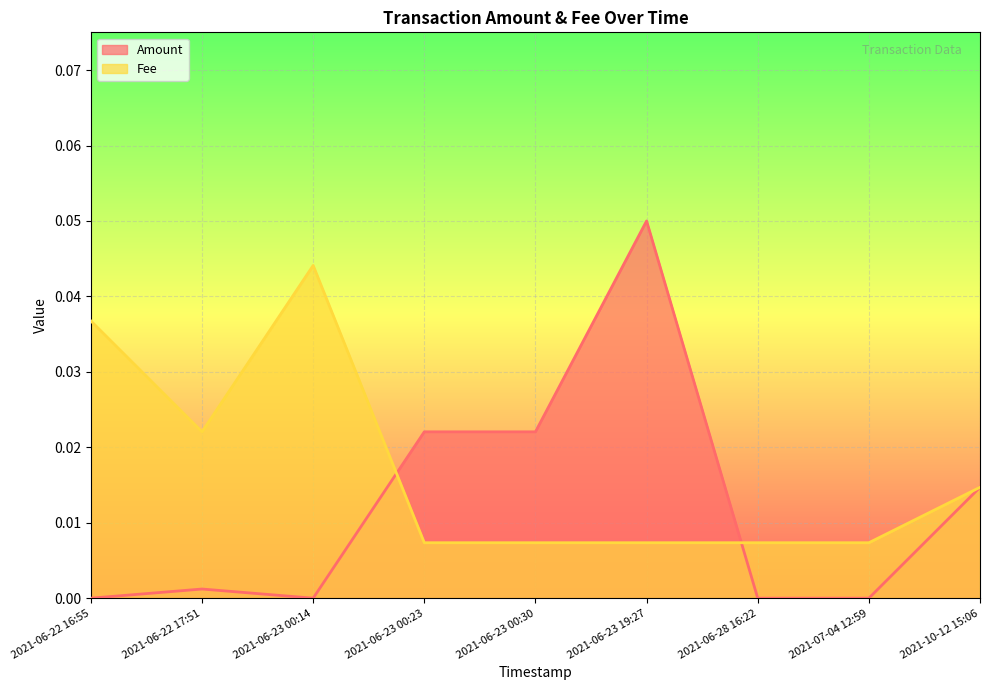

After their last crossing, which series has the higher values: Amount or Fee?

Fee